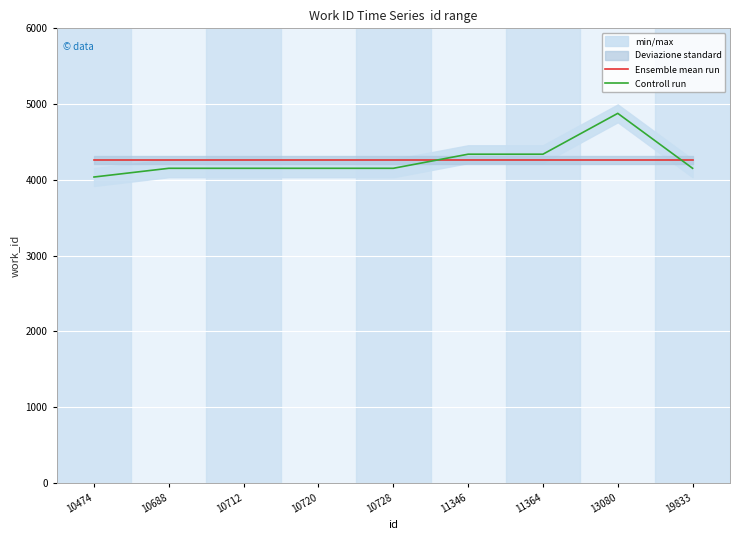

Where is Controll run nearest to the value 4458?

11346